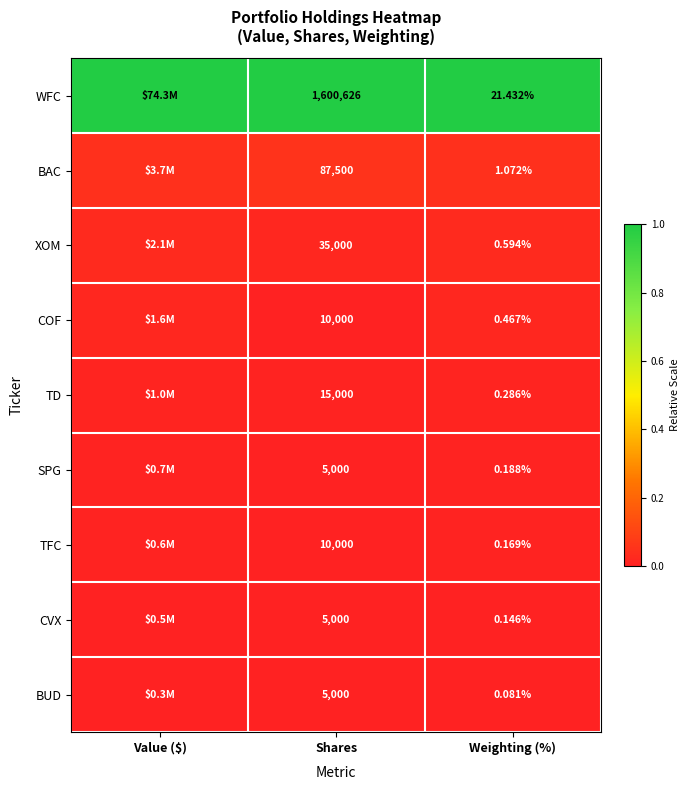

Is the value of CVX at Shares greater than the value of COF at Weighting (%)?

Yes